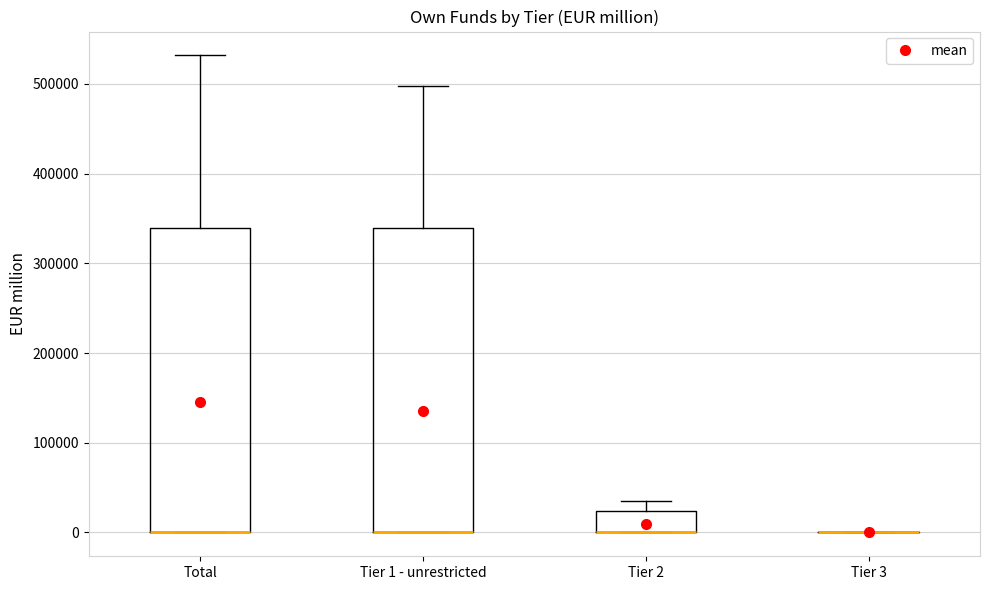

Reading left to right, read every box against the y-axis: the position of its median line, the range the box covers, and the ends of its whiskers. The values are not printed on the chart, so give them approximately, as read against the axis.

Total: median 0 (drawn on the box's lower edge), box 0 to 340000, whiskers 0 to 530000
Tier 1 - unrestricted: median 0 (drawn on the box's lower edge), box 0 to 340000, whiskers 0 to 500000
Tier 2: median 0 (drawn on the box's lower edge), box 0 to 20000, whiskers 0 to 30000
Tier 3: box collapsed to a line at 0, whiskers 0 to 0